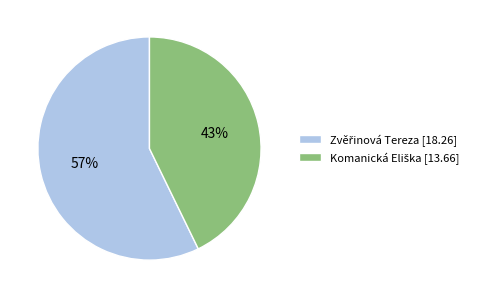

Is there any slice that represents more than half of the pie?

Yes